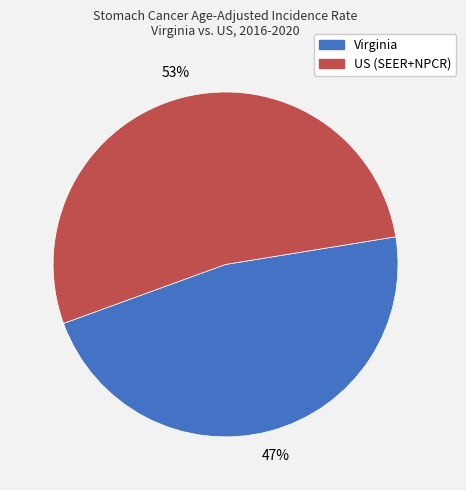

Do Virginia and US (SEER+NPCR) together represent more than half of the pie?

Yes